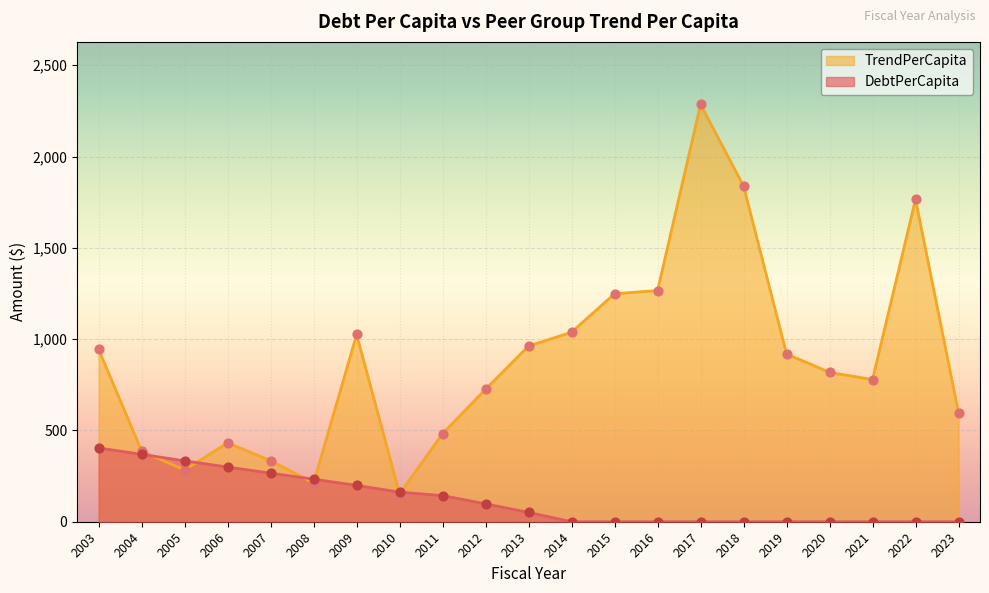

At how many categories does at least one series exceed 1449?

3